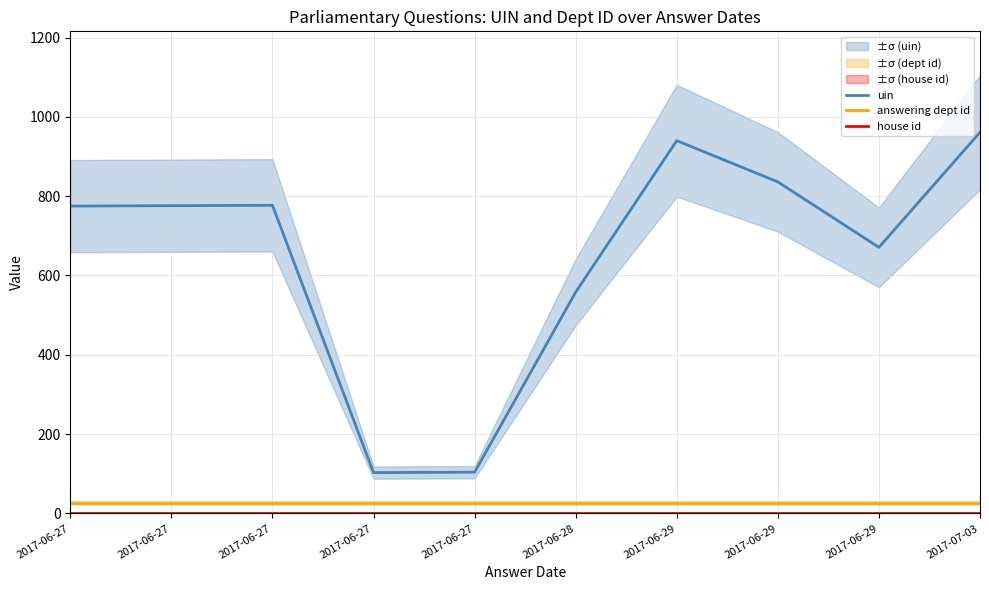

What is the value of the uin point at the 6th from the left?

558